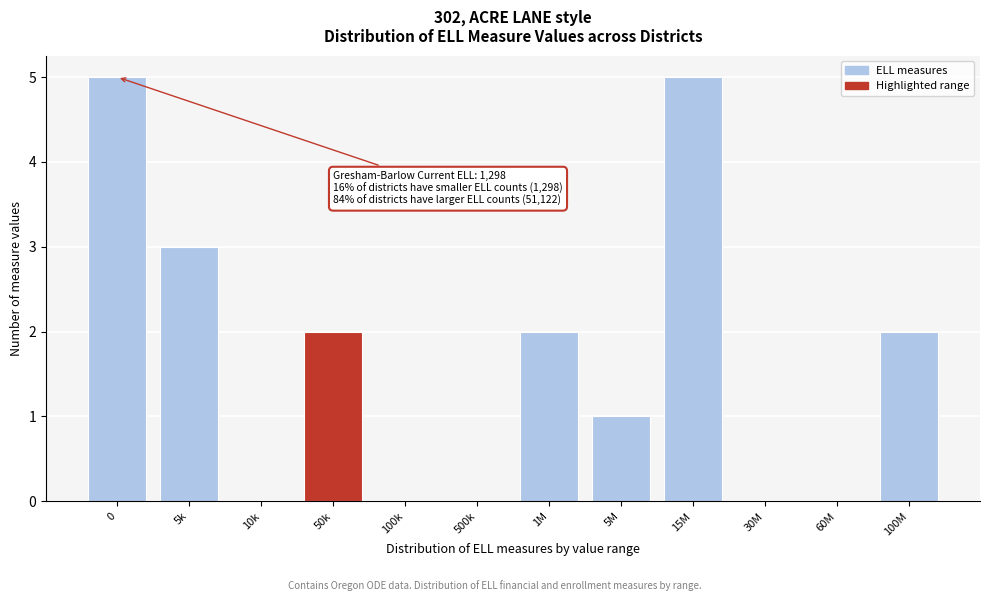

Reading left to right, transcribe all the data shown in this chart.

0=5	5k=3	10k=0	50k=2	100k=0	500k=0	1M=2	5M=1	15M=5	30M=0	60M=0	100M=2